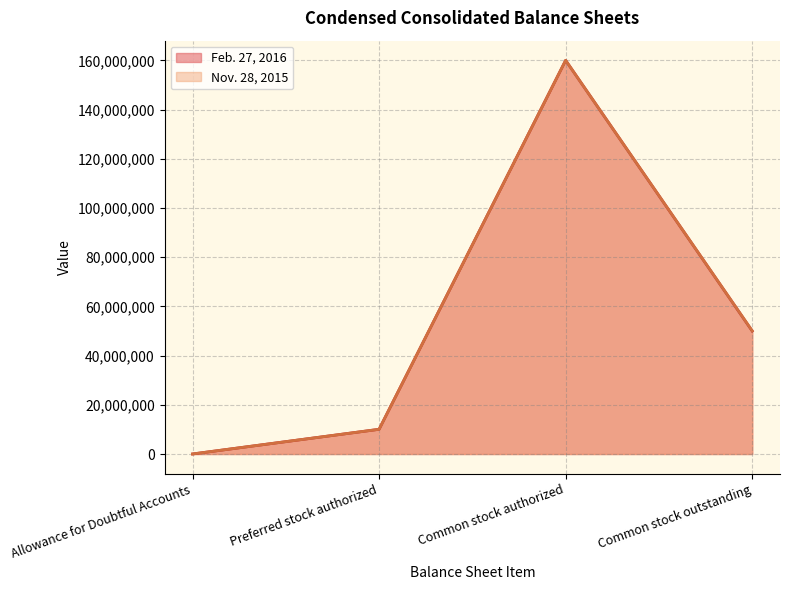

What is the label of the 1st point from the left?

Allowance for Doubtful Accounts